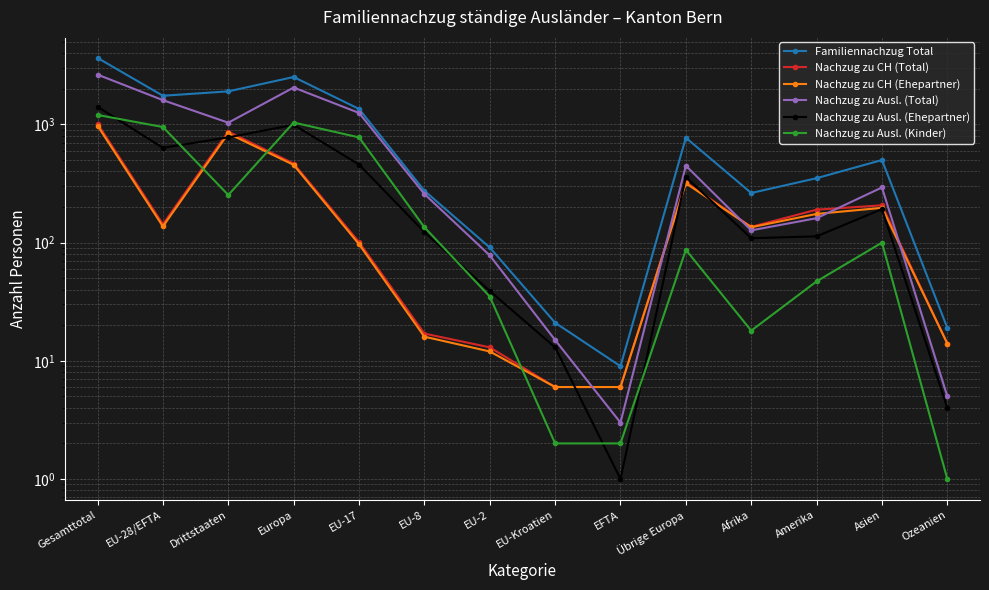

At Übrige Europa, list the series in order from smallest to largest.

Nachzug zu Ausl. (Kinder), Nachzug zu CH (Ehepartner), Nachzug zu CH (Total), Nachzug zu Ausl. (Ehepartner), Nachzug zu Ausl. (Total), Familiennachzug Total